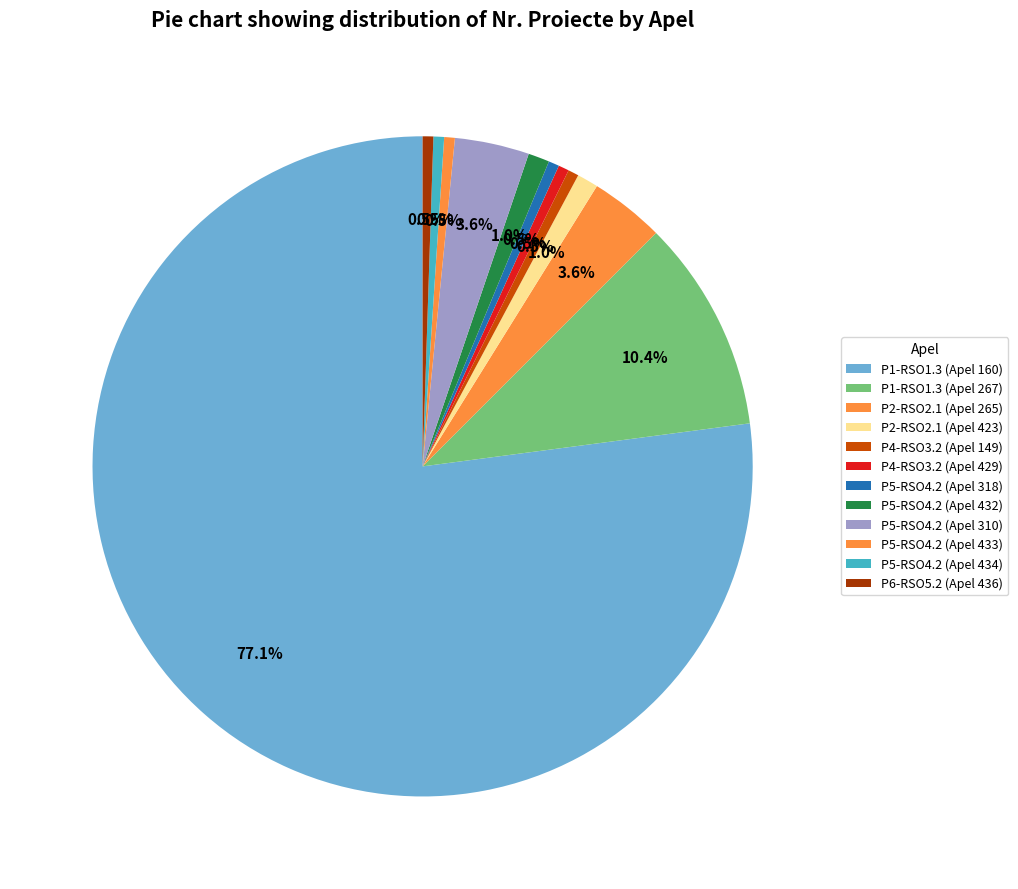

How many segments does this pie chart have?

12